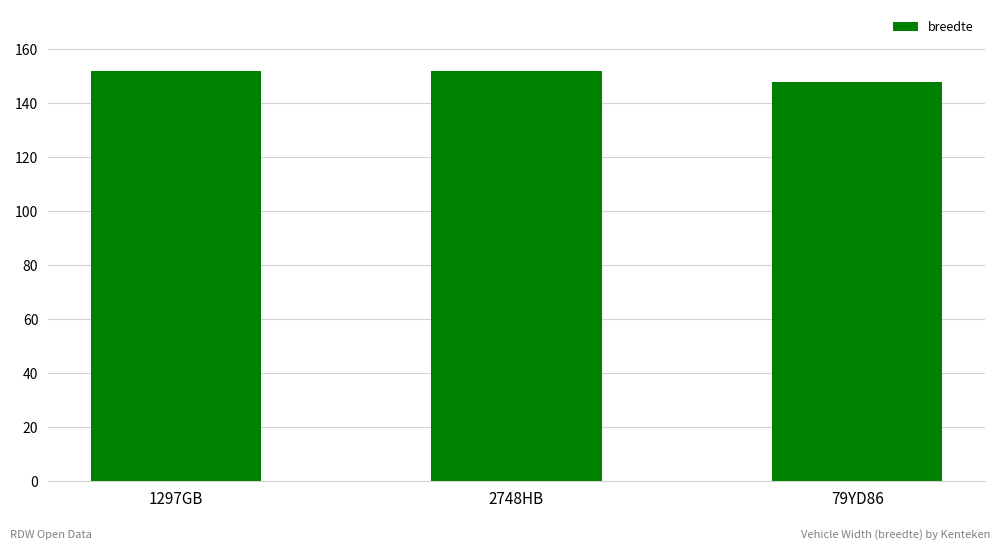

The value at 2748HB is 152. True or false?

True